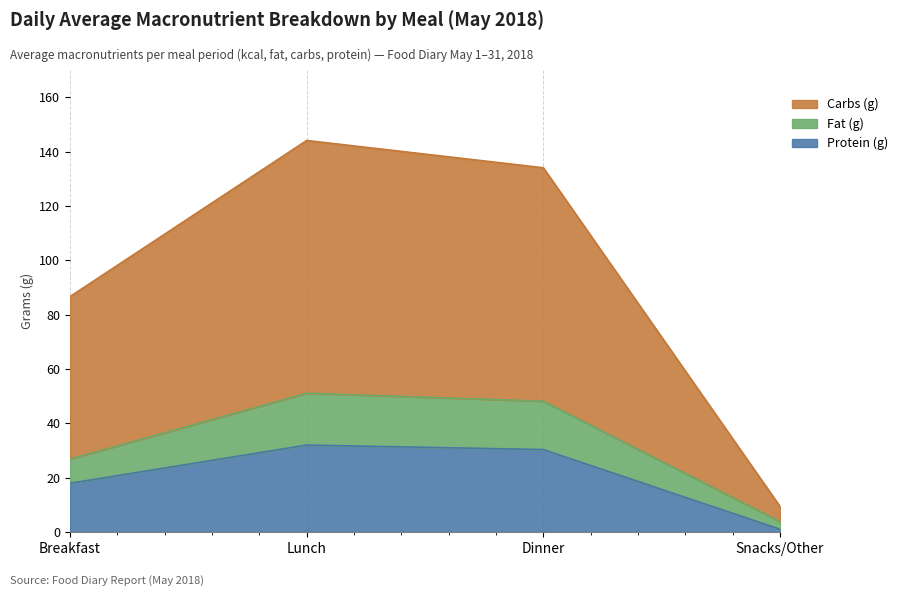

True or false: Carbs (g) and Protein (g) cross at least once.

False